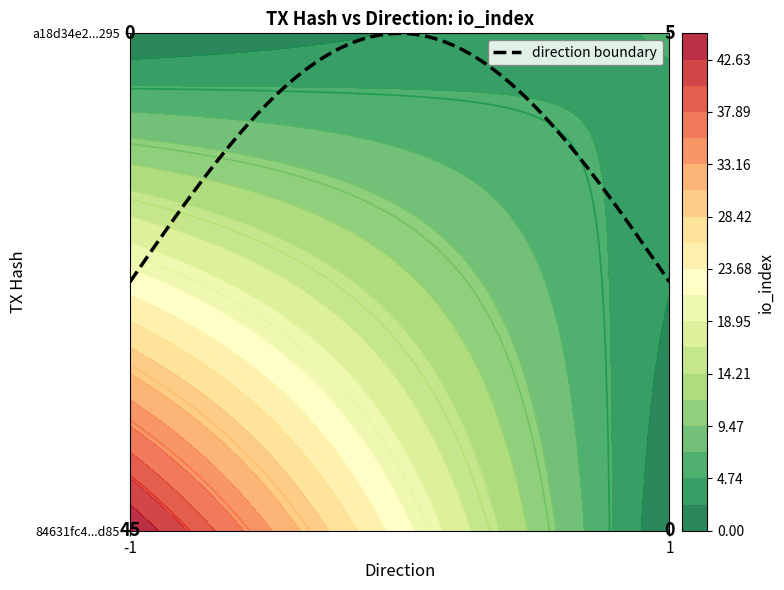

What is the highest value of the a18d34e2d73fc108e5cde6a5db6fa42389d0295 series?

5